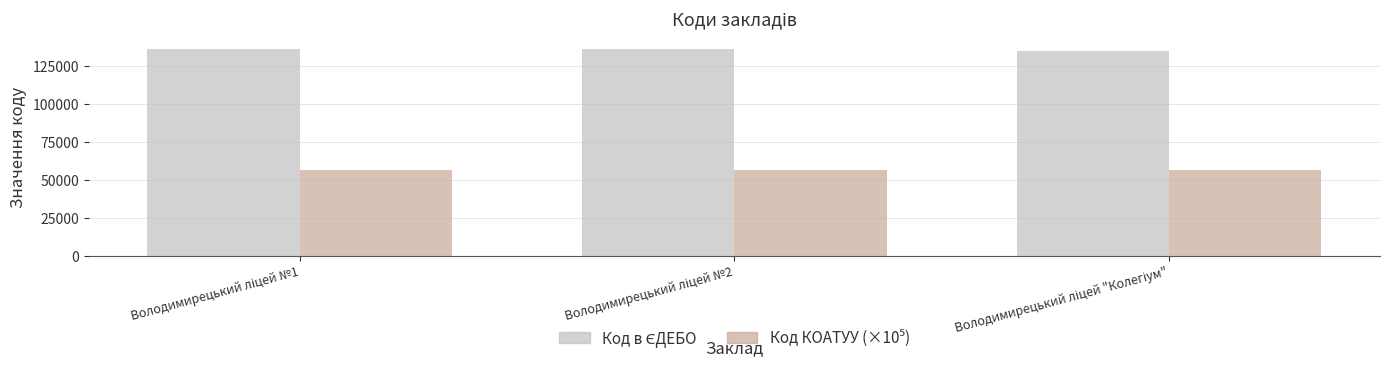

How many bars are there in each group?

2